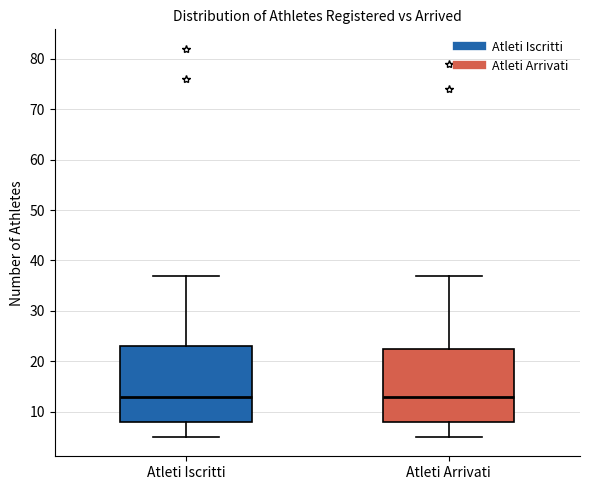

Where does the median line of the box for Atleti Iscritti sit on the y-axis? The values are not printed on the chart, so give them approximately, as read against the axis.

13